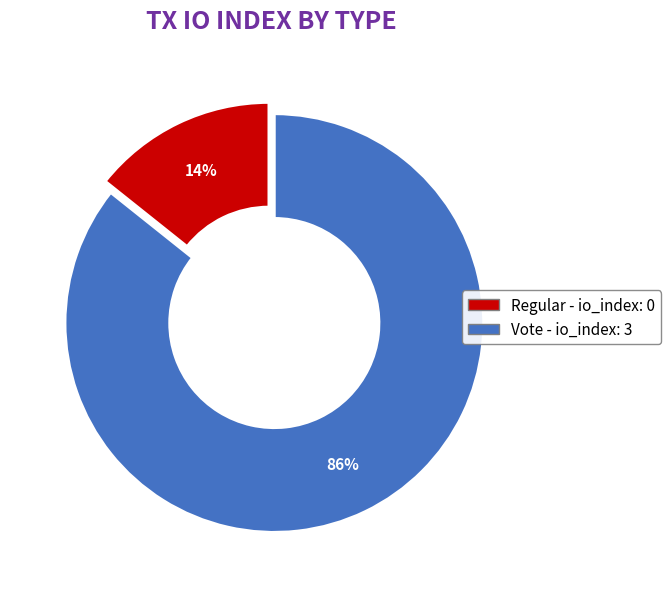

To the nearest percent, what is the average slice percentage?

50%